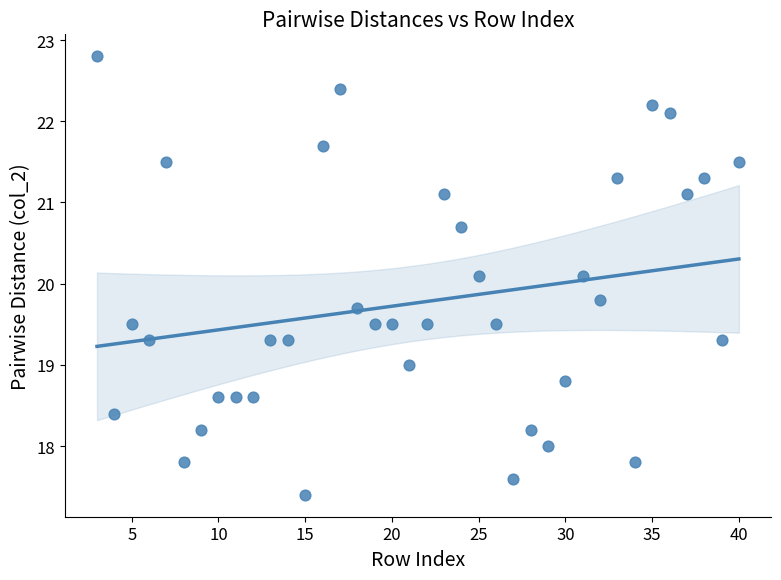

What is the range of X values (max minus min)?

37.0